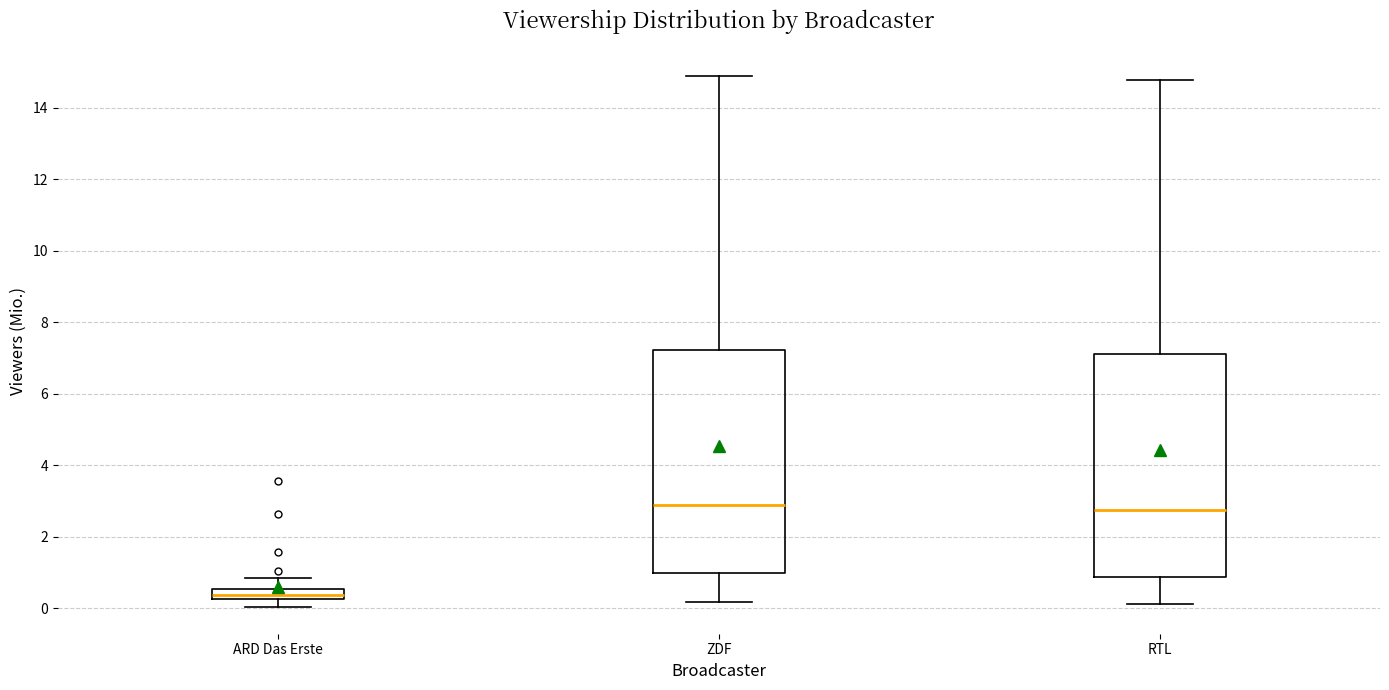

Which box's median line is the lowest?

ARD Das Erste